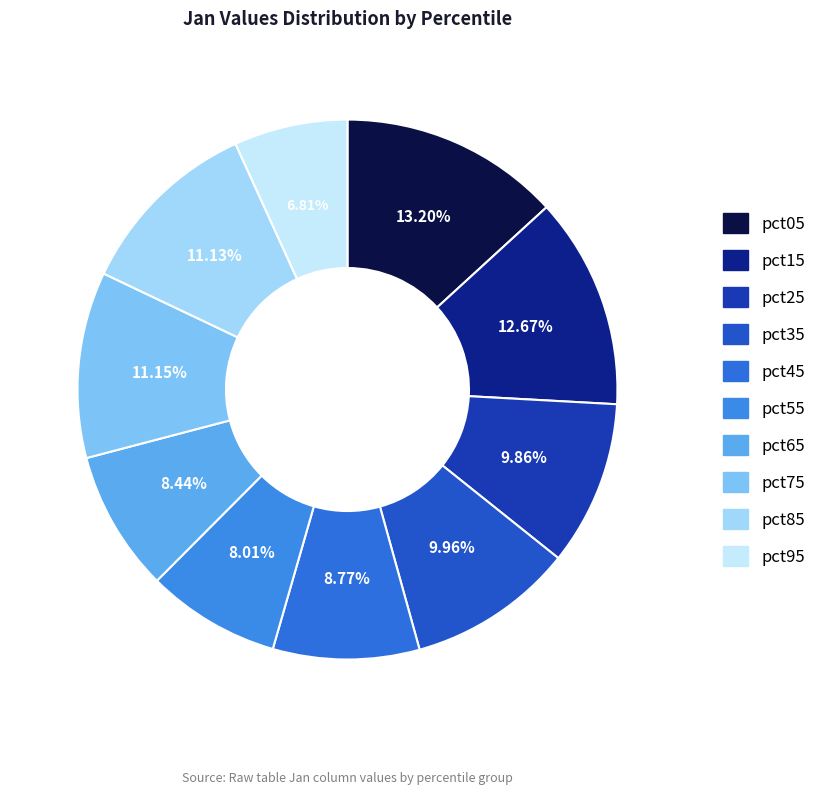

Is there any slice that represents more than half of the pie?

No